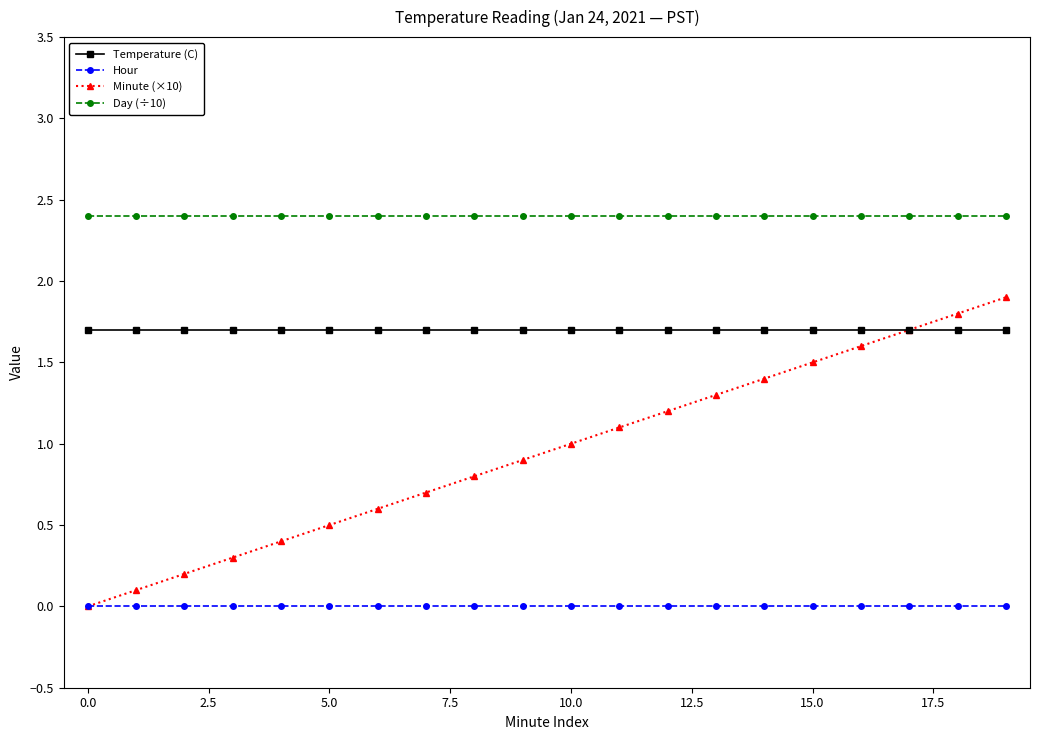

Which series has the widest spread of values?

Minute (×10)